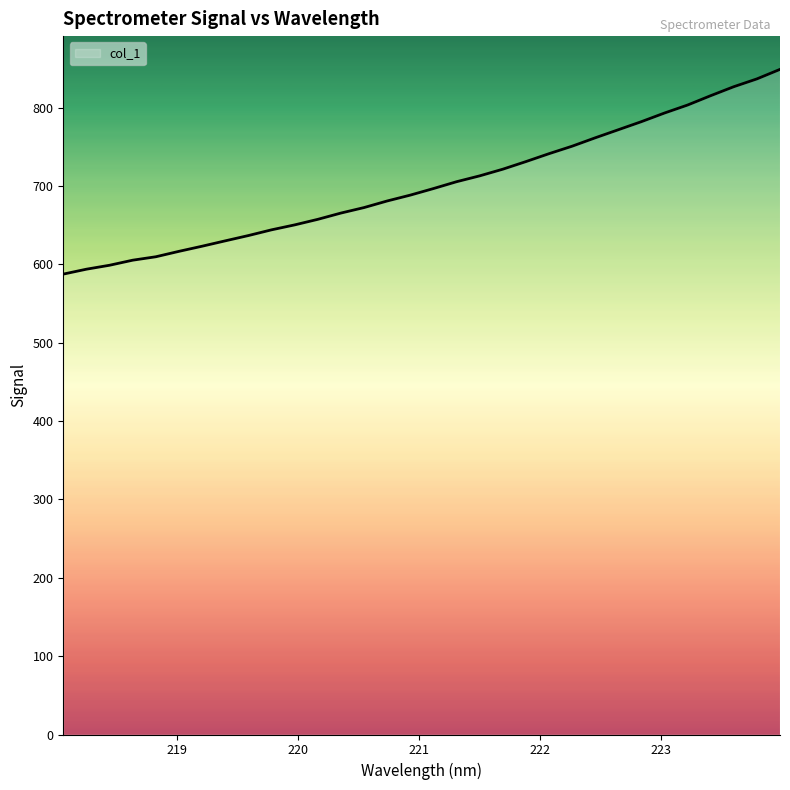

Does the chart display data point markers on the line(s)?

No